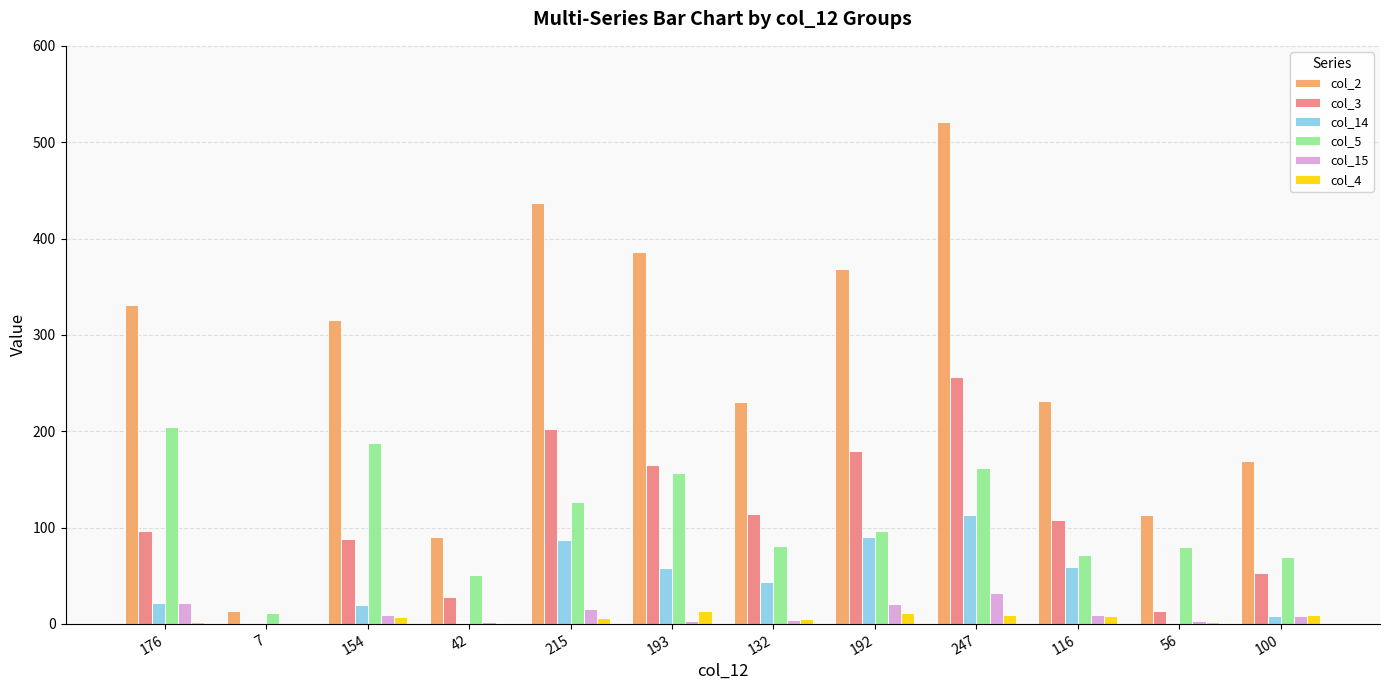

What is the average value of the col_5 series?

108